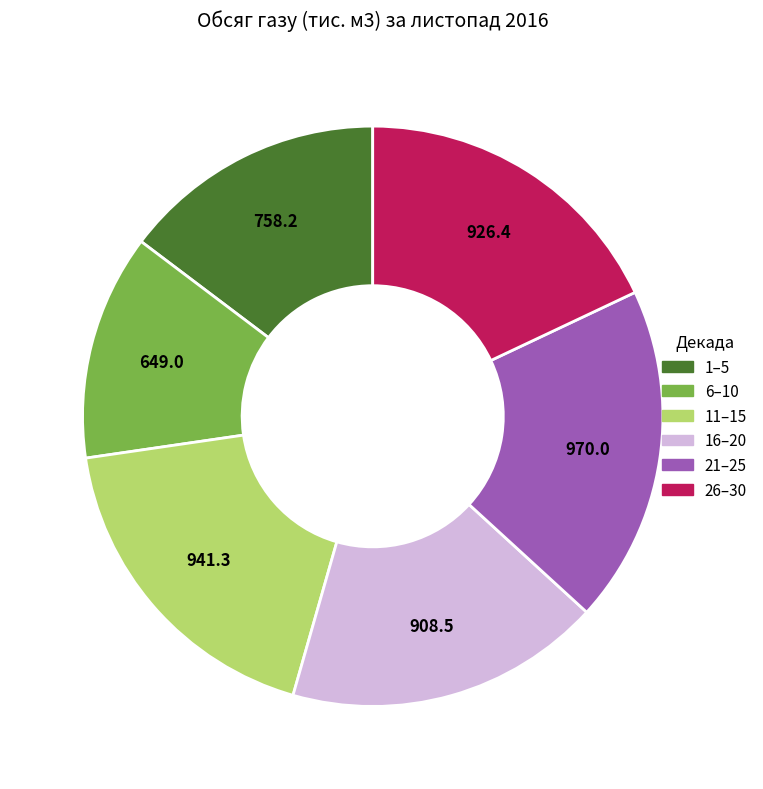

Does any single category account for the majority?

No